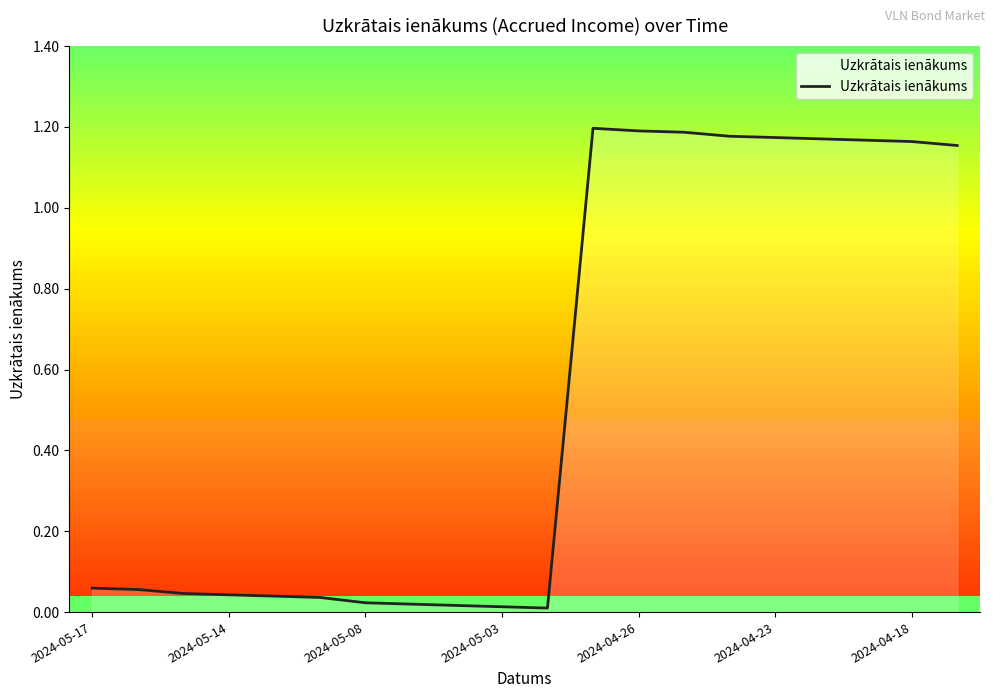

Does the chart have visible grid lines?

No